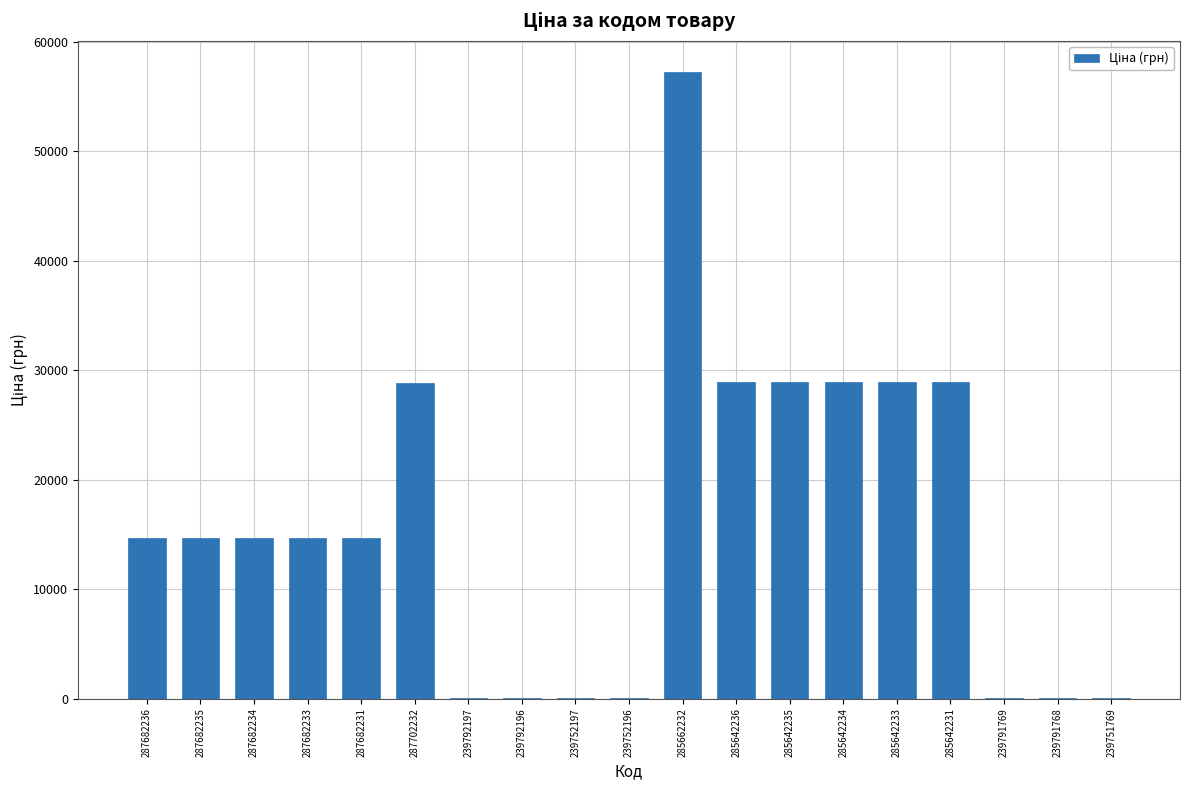

Which category has the highest value across all series?

285662232